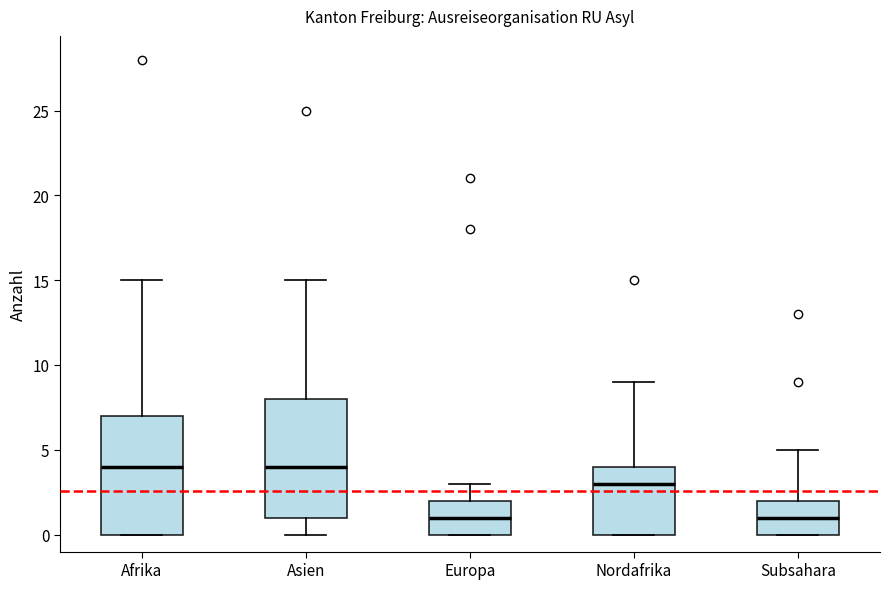

Reading left to right, read every box against the y-axis: the position of its median line, the range the box covers, and the ends of its whiskers. The values are not printed on the chart, so give them approximately, as read against the axis.

Afrika: median 4, box 0 to 7, whiskers 0 to 15
Asien: median 4, box 1 to 8, whiskers 0 to 15
Europa: median 1, box 0 to 2, whiskers 0 to 3
Nordafrika: median 3, box 0 to 4, whiskers 0 to 9
Subsahara: median 1, box 0 to 2, whiskers 0 to 5